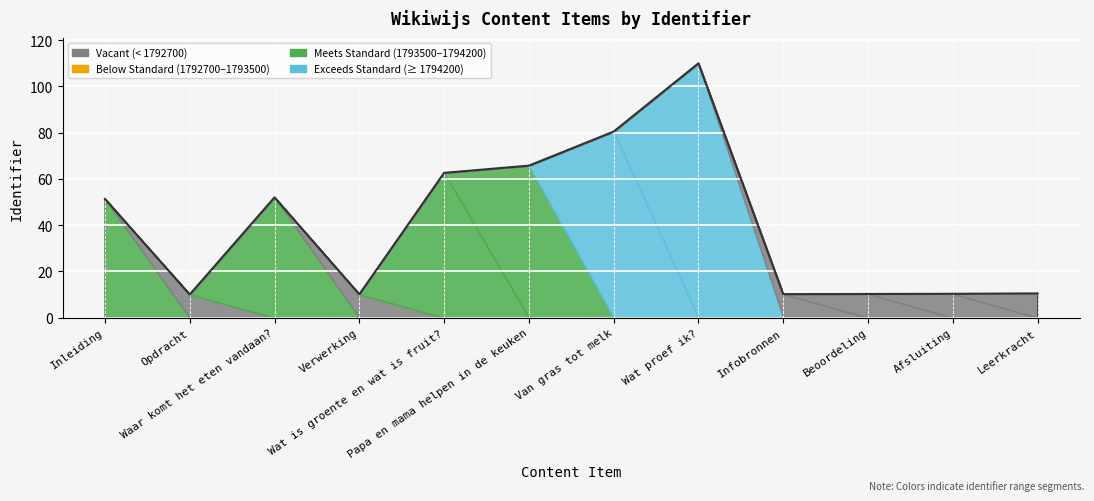

What is the label of the 12th point from the left?

Leerkracht